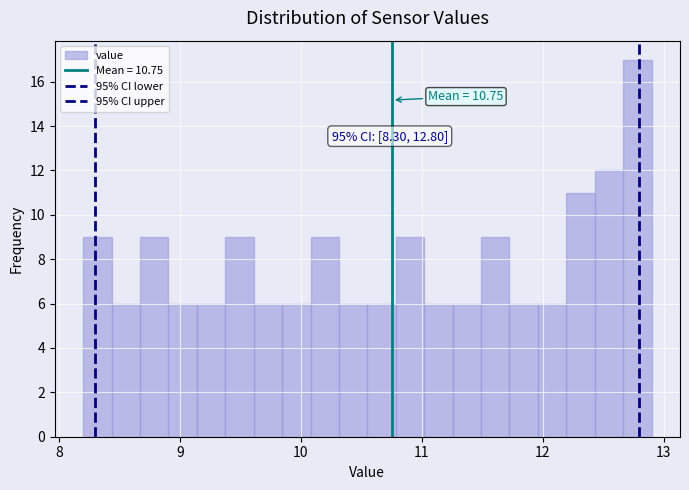

Read against the x-axis, roughly where is the centre of the tallest bar?

12.8